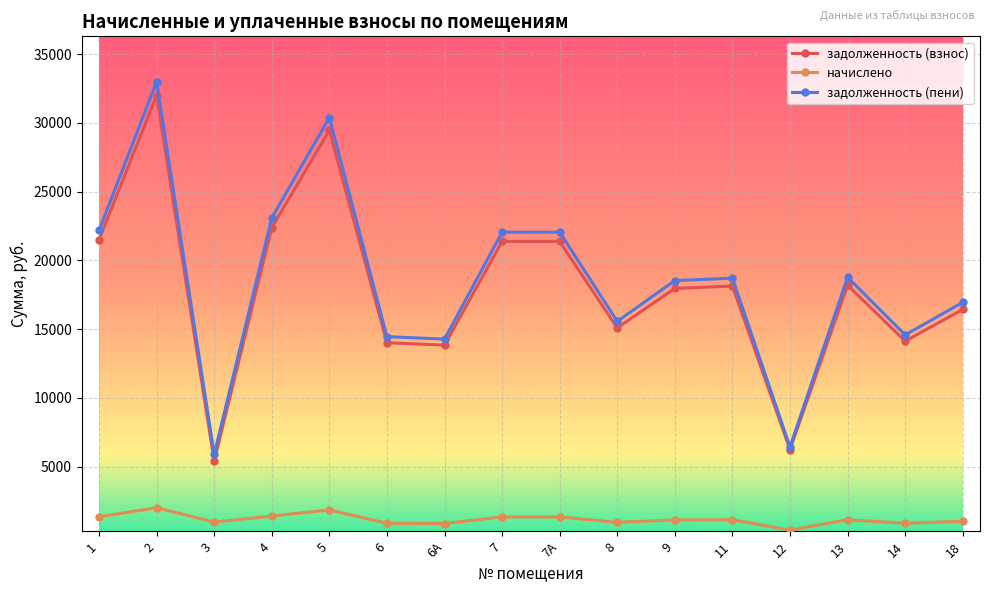

At which category does начислено reach its first local peak?

2